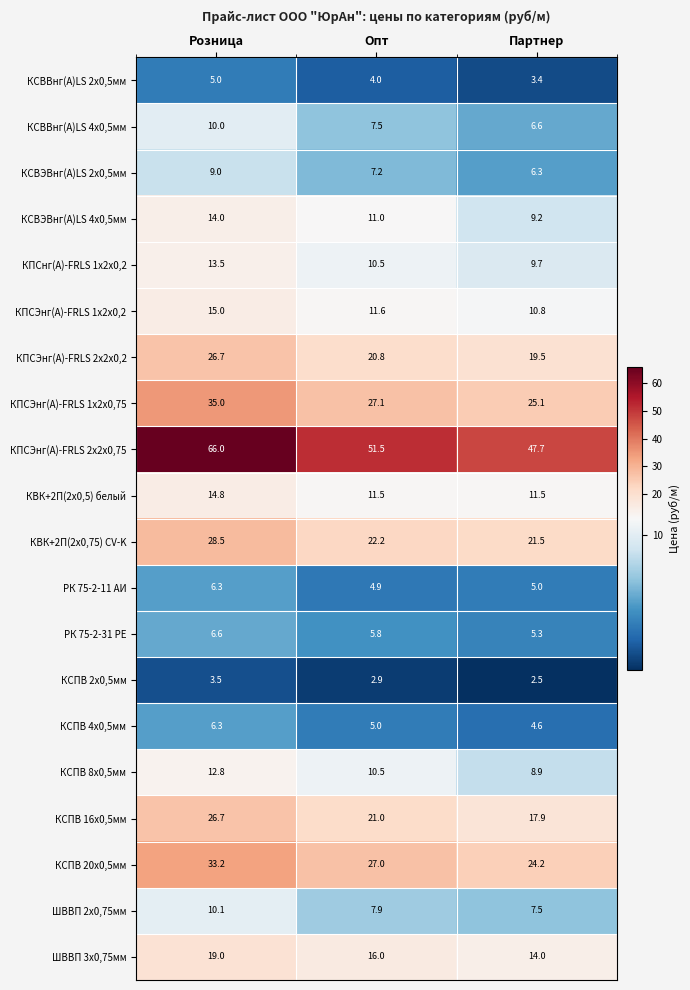

What is the highest value of the КПСЭнг(А)-FRLS 1x2x0,2 series?

15.0